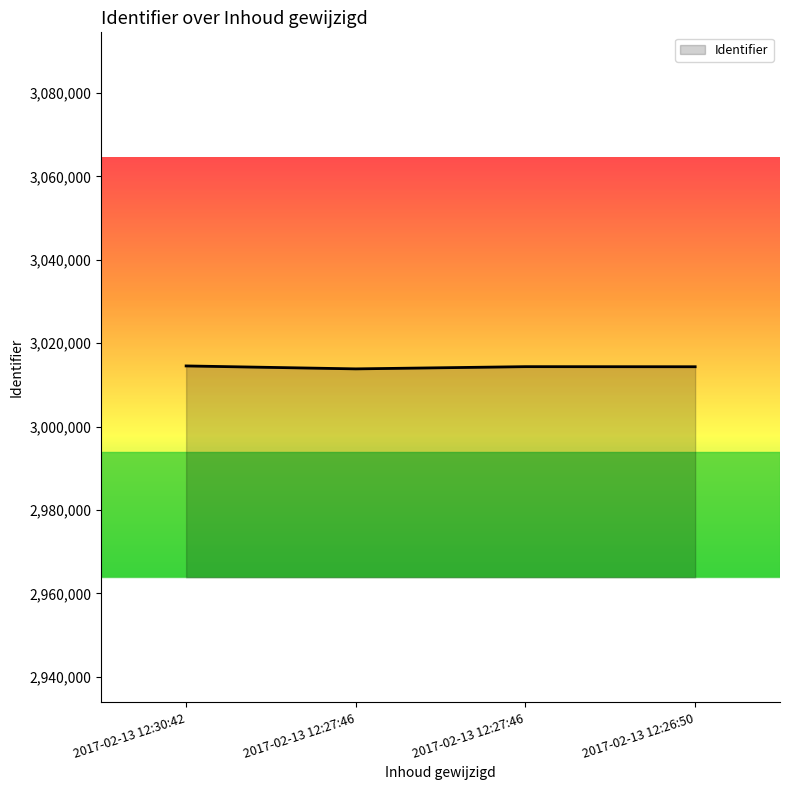

What is the value of the 4th point from the left?

3014341